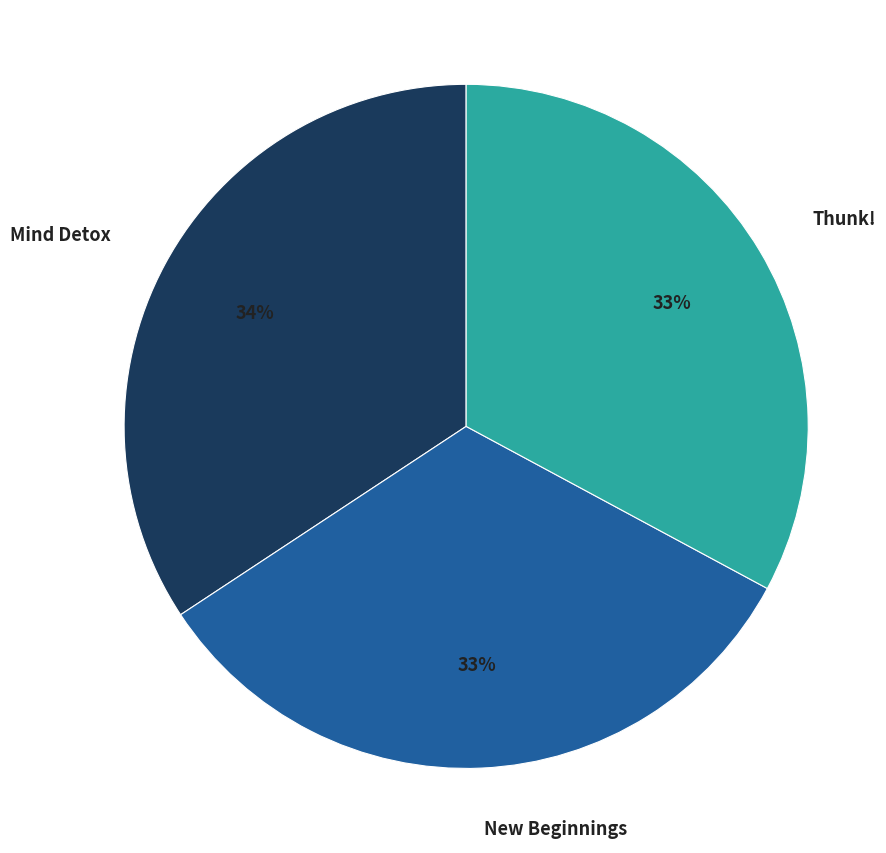

Between Mind Detox and Thunk!, which is larger?

Mind Detox